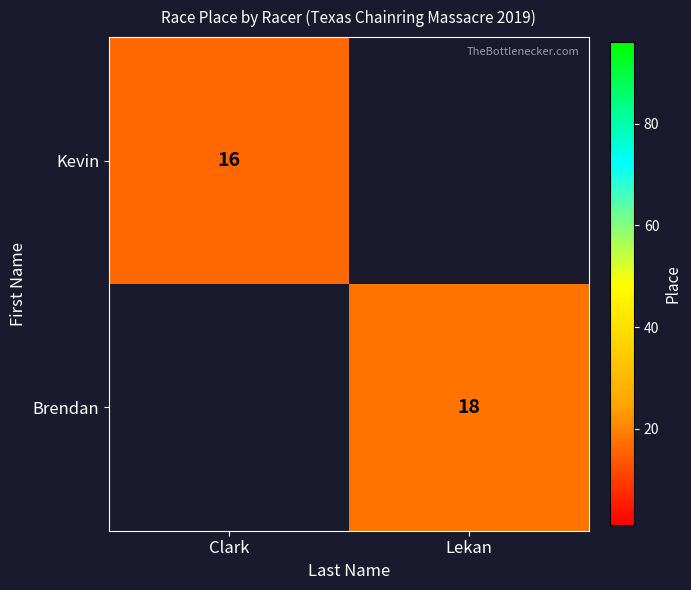

True or false: Kevin has a value of 23 at Clark.

False